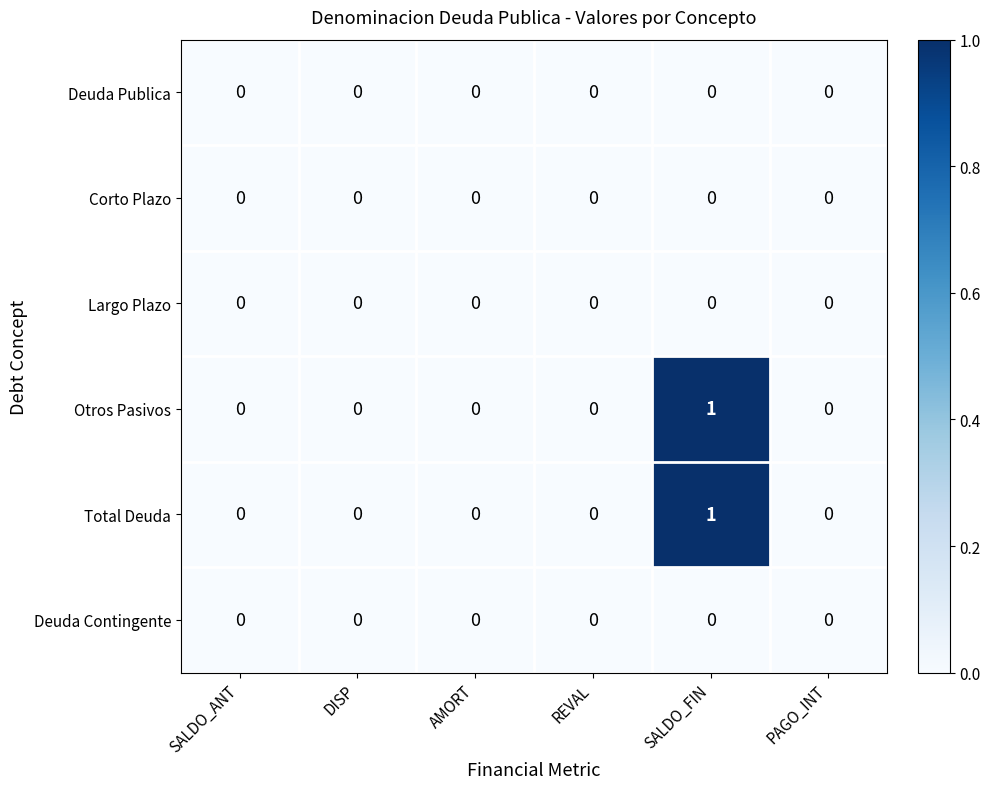

At which category is the sum across all series the highest?

SALDO_FIN